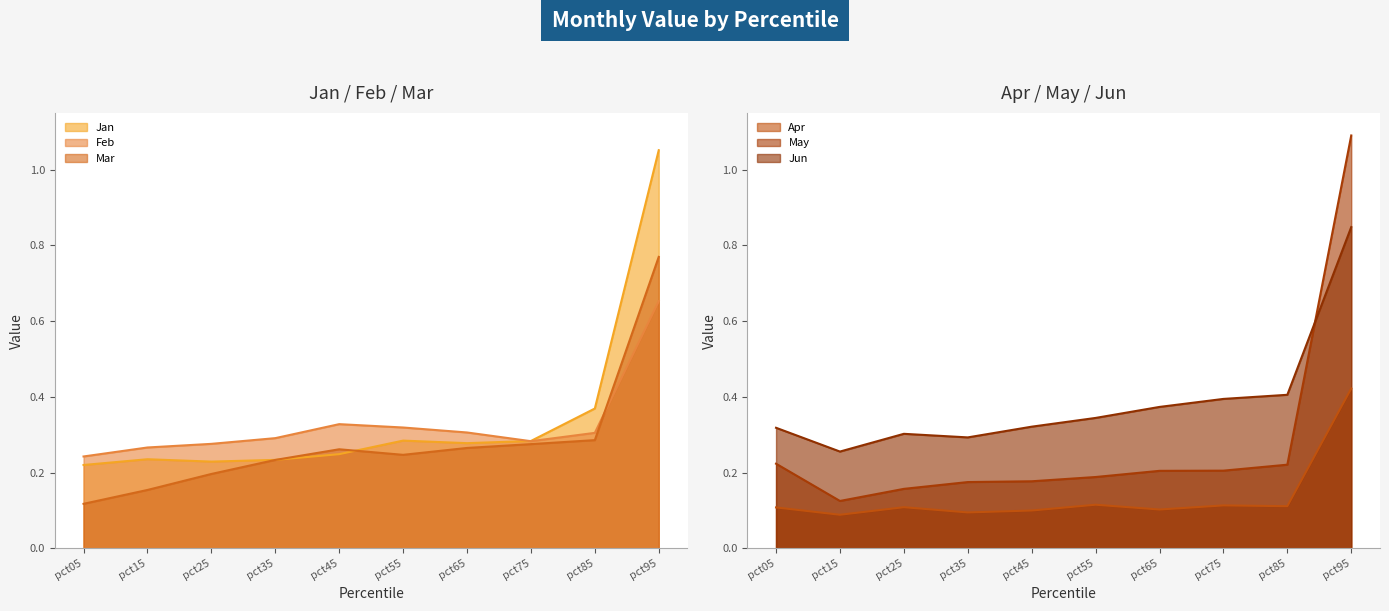

At how many categories does at least one series exceed 0?

10